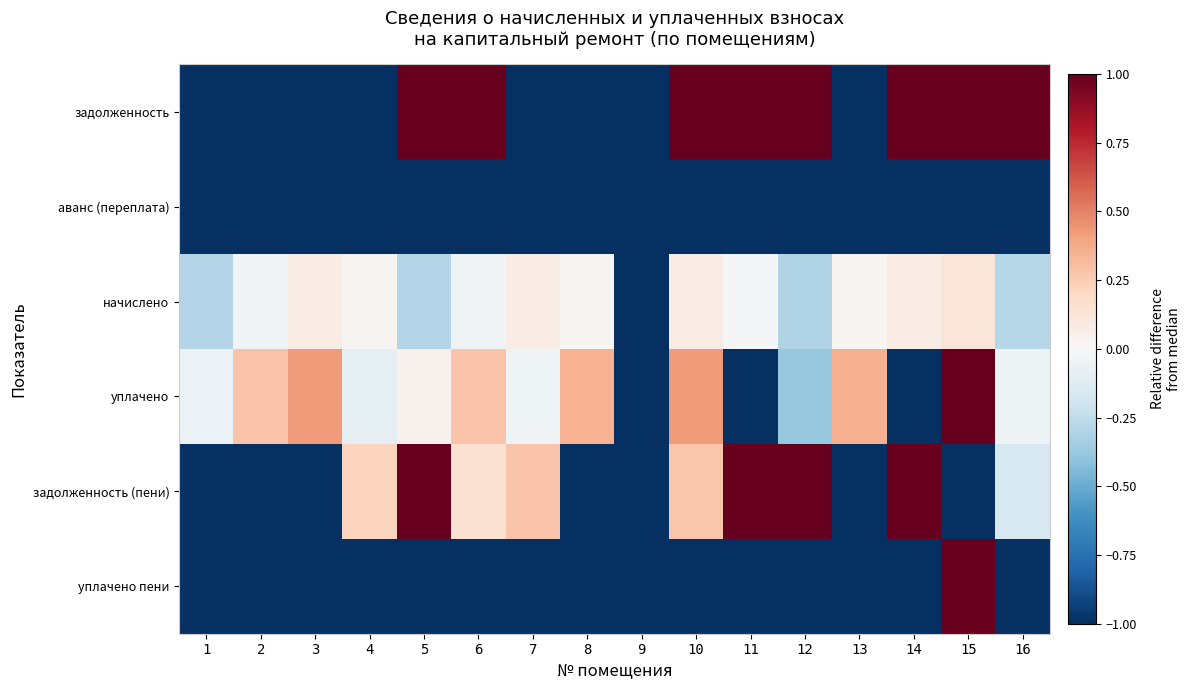

List the series in order of their peak value, highest first.

задолженность, уплачено, задолженность (пени), уплачено пени, начислено, аванс (переплата)